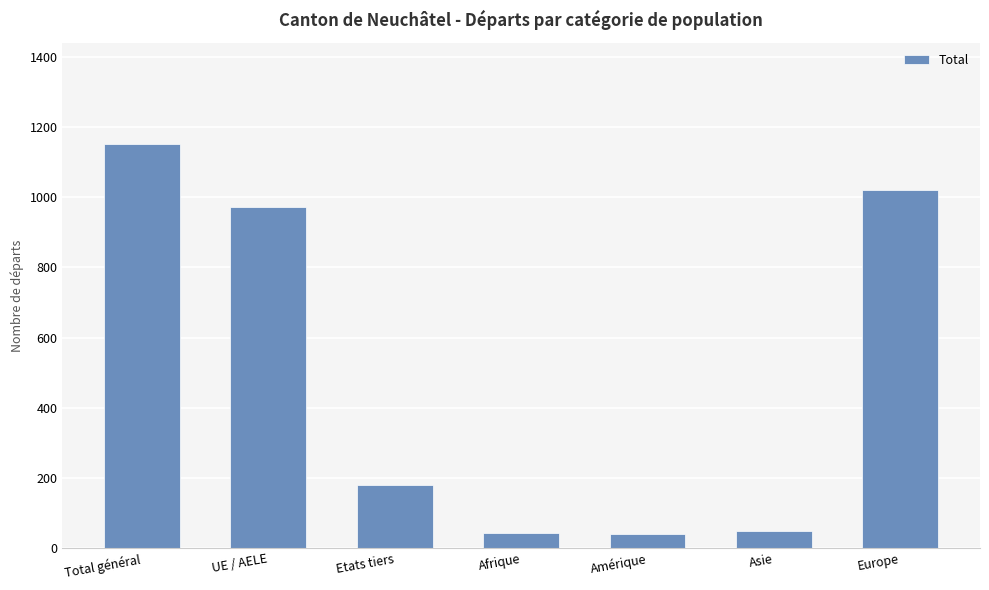

At which label is the value closest to 596?

UE / AELE